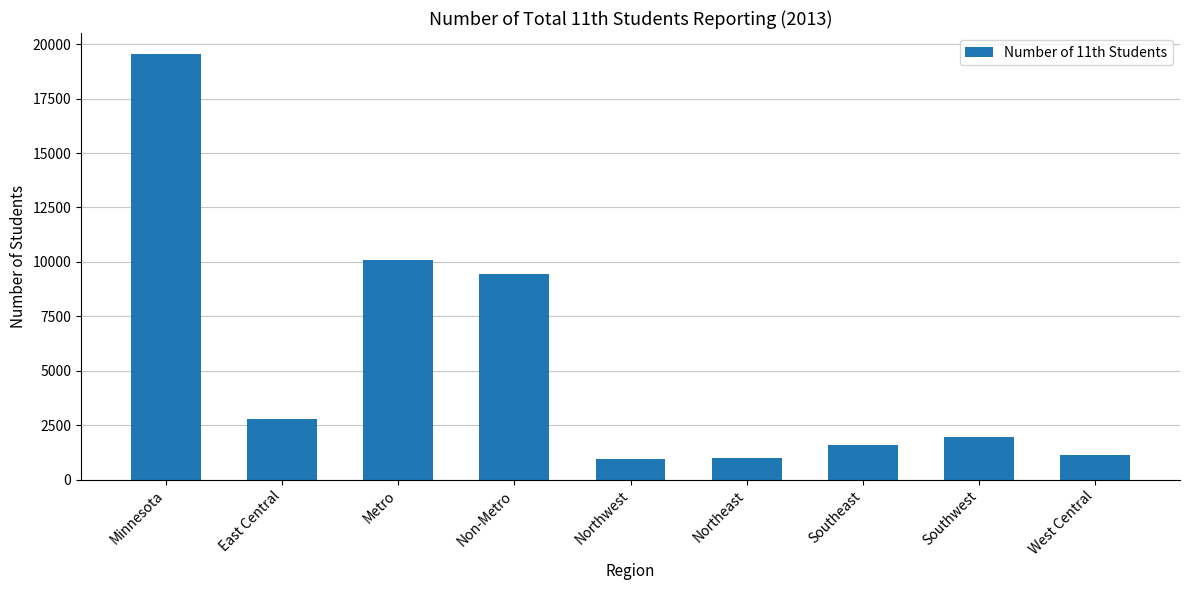

What is the difference between the values at West Central and Non-Metro?

8272